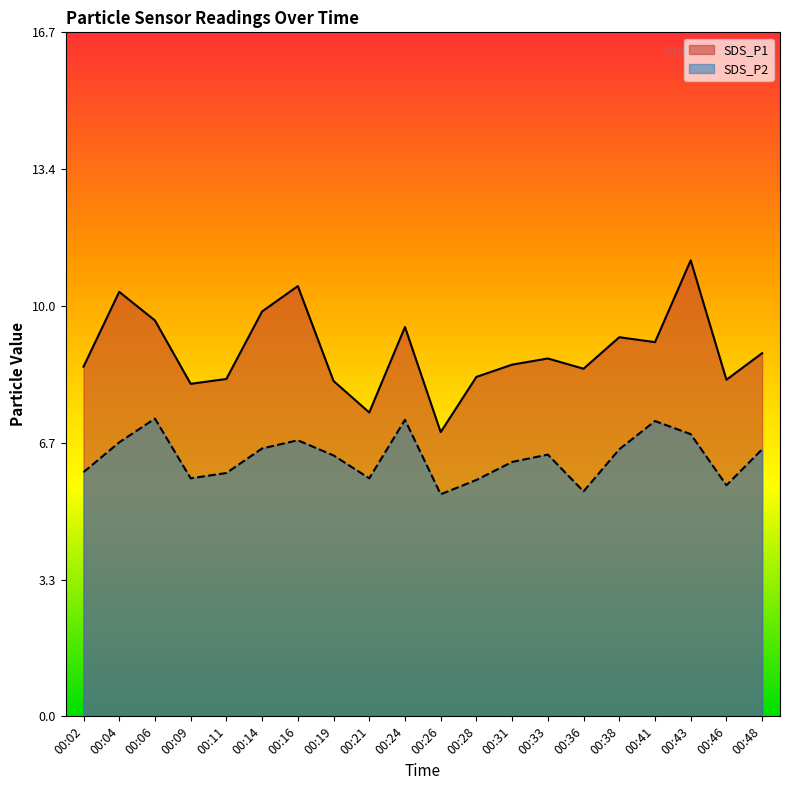

Which label corresponds to the smallest value in the chart?

00:26